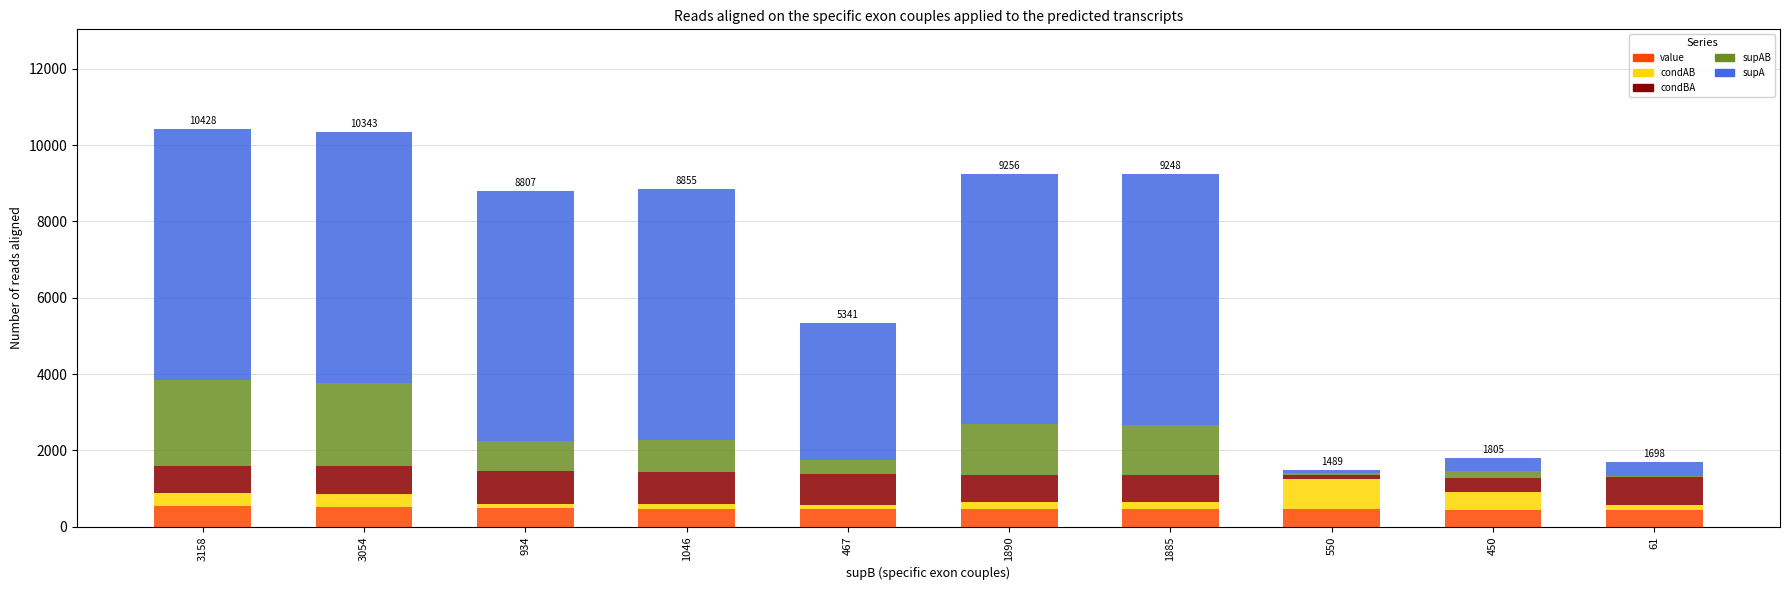

What is the minimum value for value?

425.7